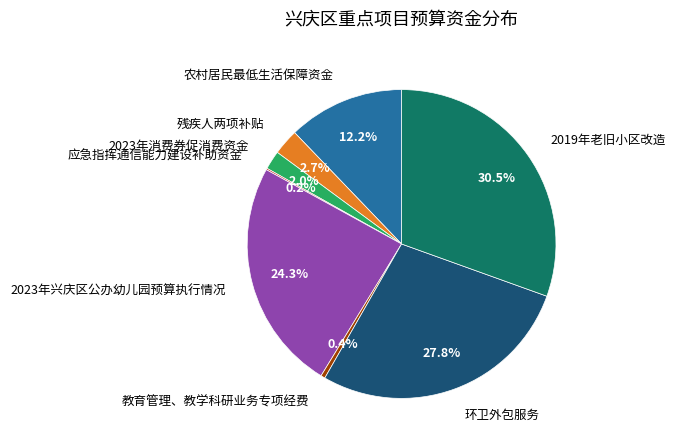

To the nearest percent, what is the difference between the largest and smallest slice percentages?

30%